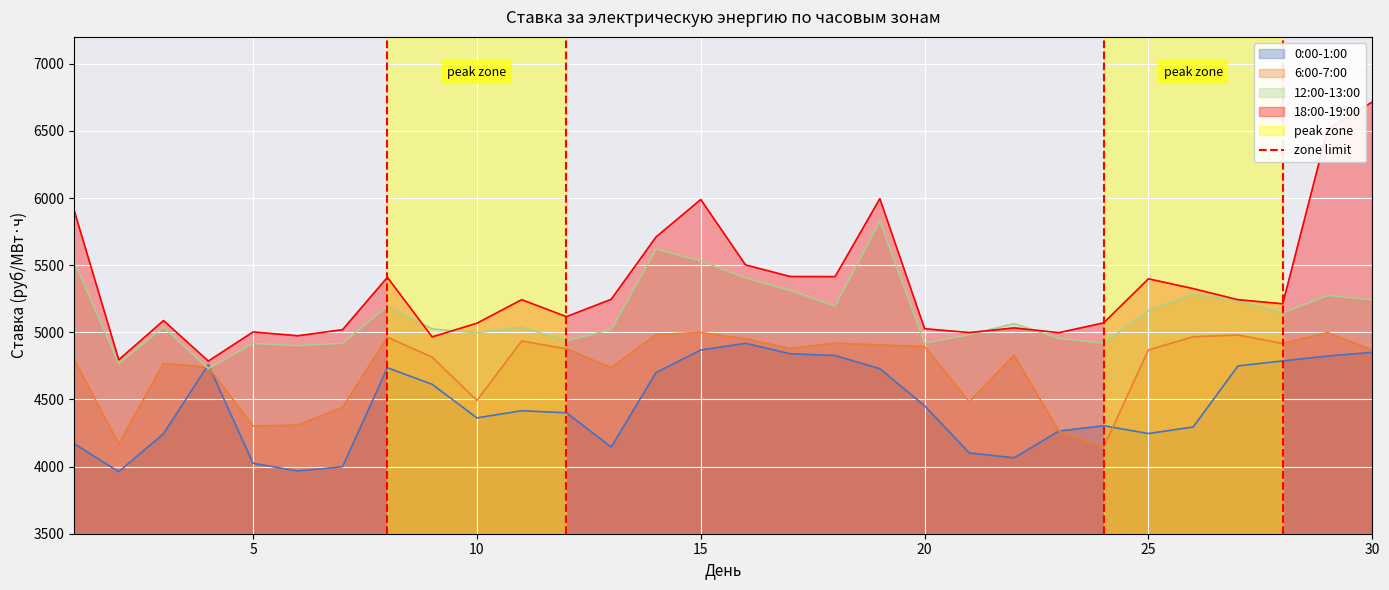

What is the maximum value for 6:00-7:00?

4999.3